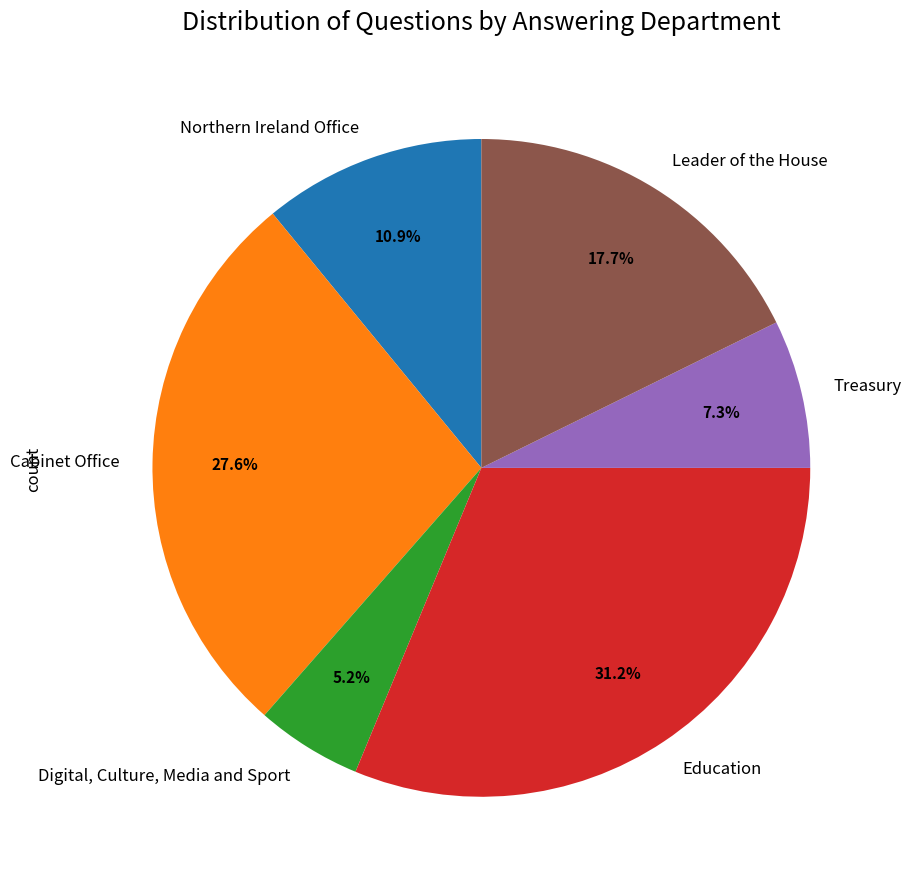

Rank the categories by value from highest to lowest.

Education, Cabinet Office, Leader of the House, Northern Ireland Office, Treasury, Digital, Culture, Media and Sport